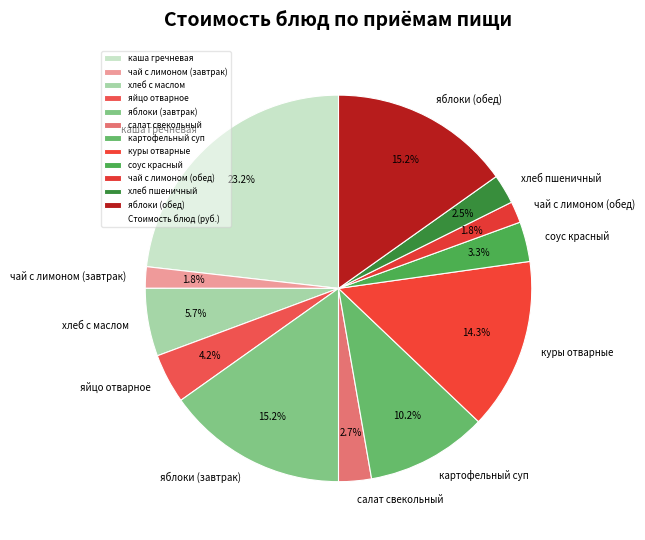

What is the total percentage of каша гречневая and яблоки (завтрак)?

38.4%